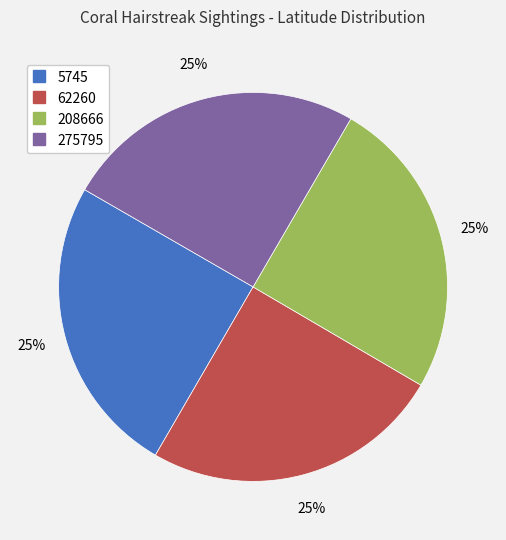

True or false: 275795 accounts for 15% of the total.

False